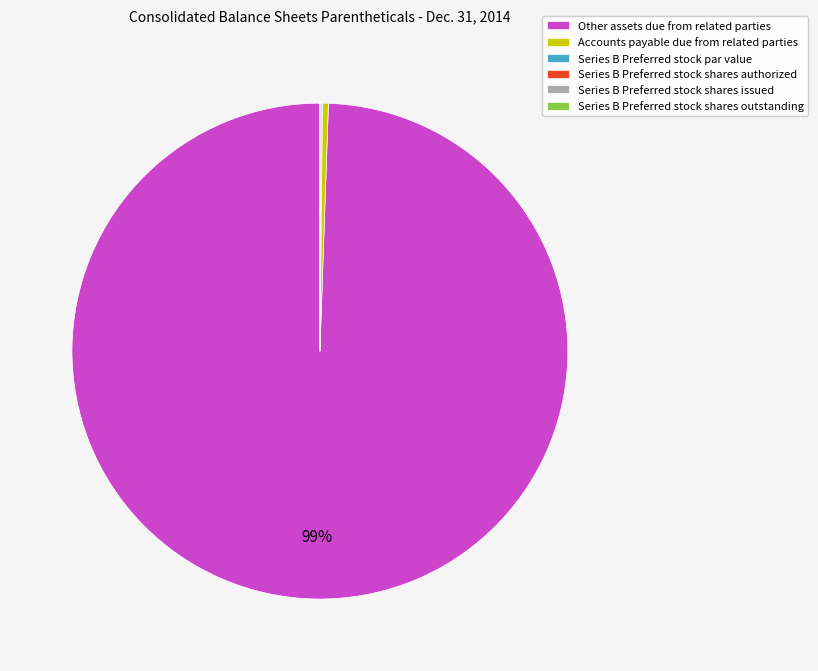

The Other assets due from related parties slice represents 99% of the pie. True or false?

True